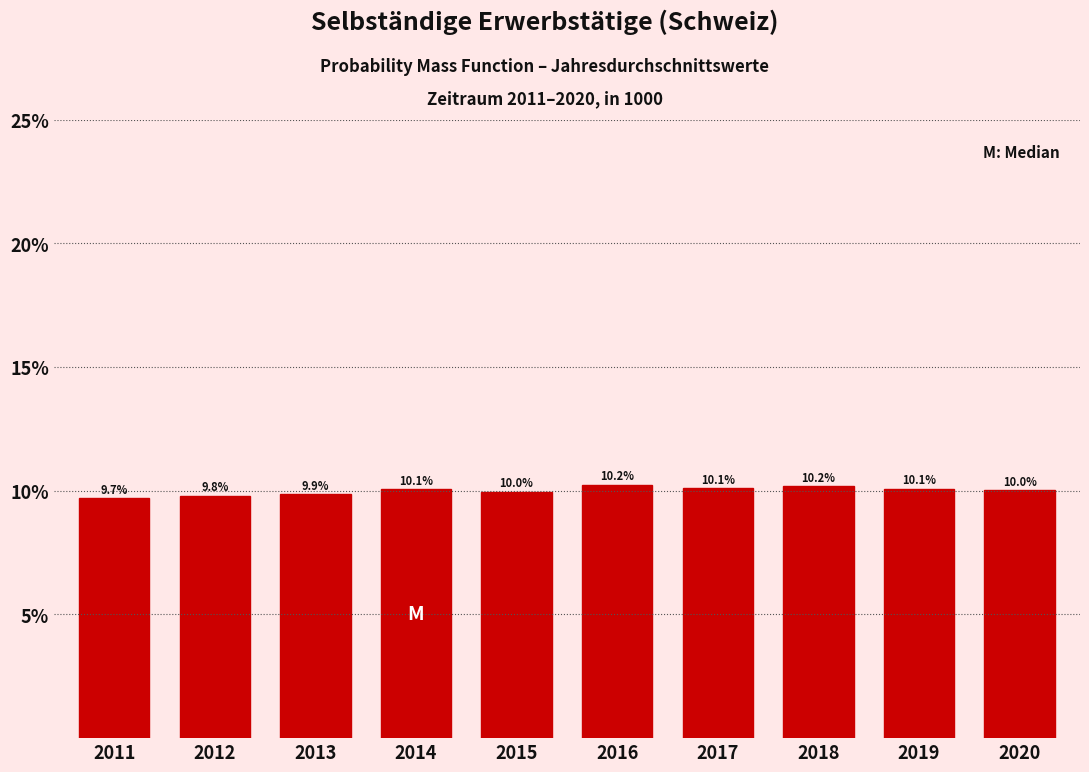

Reading right to left, extract all data points from this chart.

2020=10.0	2019=10.1	2018=10.2	2017=10.1	2016=10.2	2015=10.0	2014=10.1	2013=9.9	2012=9.8	2011=9.7